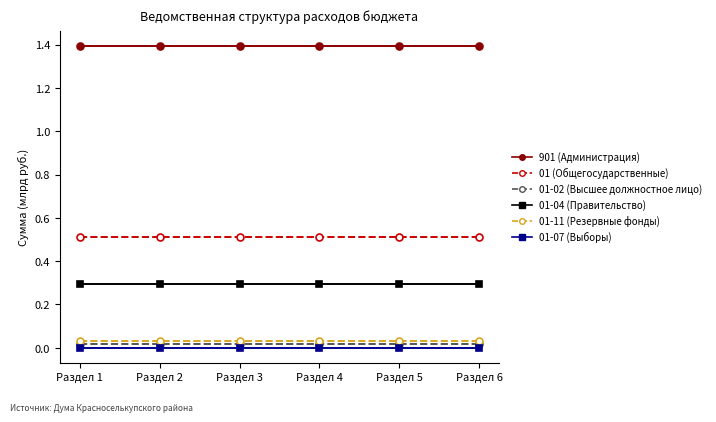

What is the value of the 01-04 (Правительство) point at the 4th from the left?

0.3